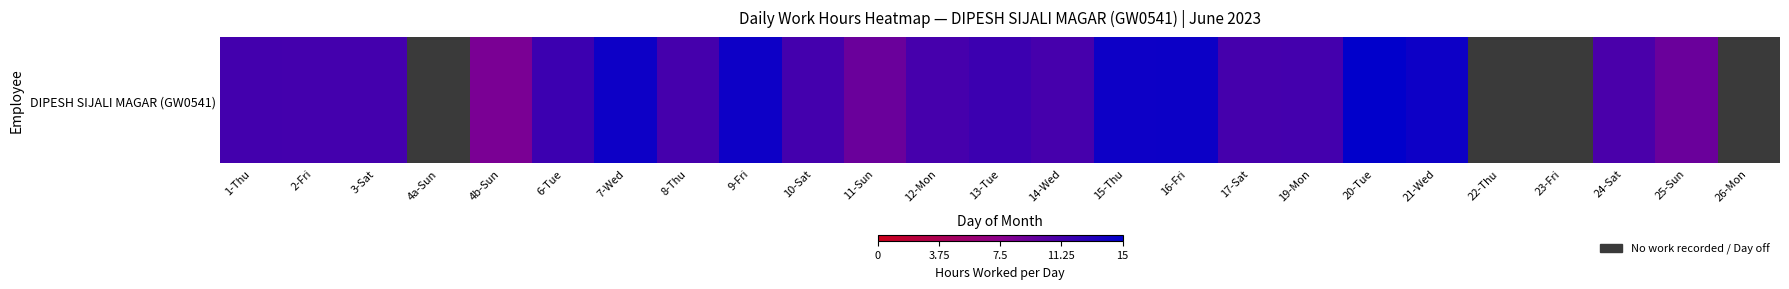

What is the difference between the values at 7-Wed and 26-Mon?

14.2